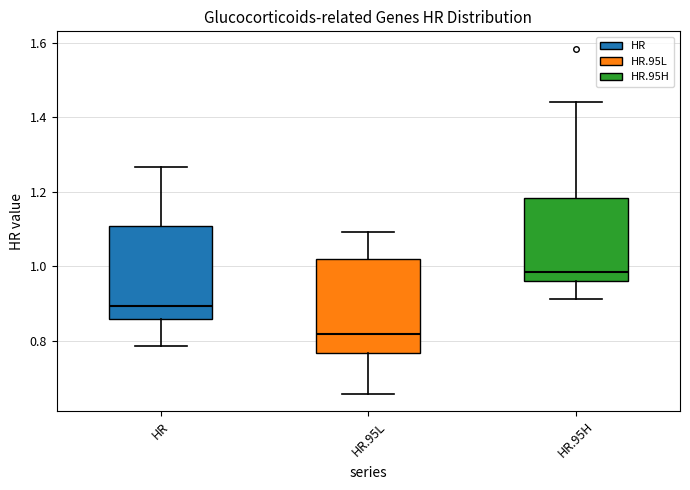

Reading left to right, read every box against the y-axis: the position of its median line, the range the box covers, and the ends of its whiskers. The values are not printed on the chart, so give them approximately, as read against the axis.

HR: median 0.90, box 0.86 to 1.10, whiskers 0.78 to 1.26
HR.95L: median 0.82, box 0.76 to 1.02, whiskers 0.66 to 1.10
HR.95H: median 0.98, box 0.96 to 1.18, whiskers 0.92 to 1.44